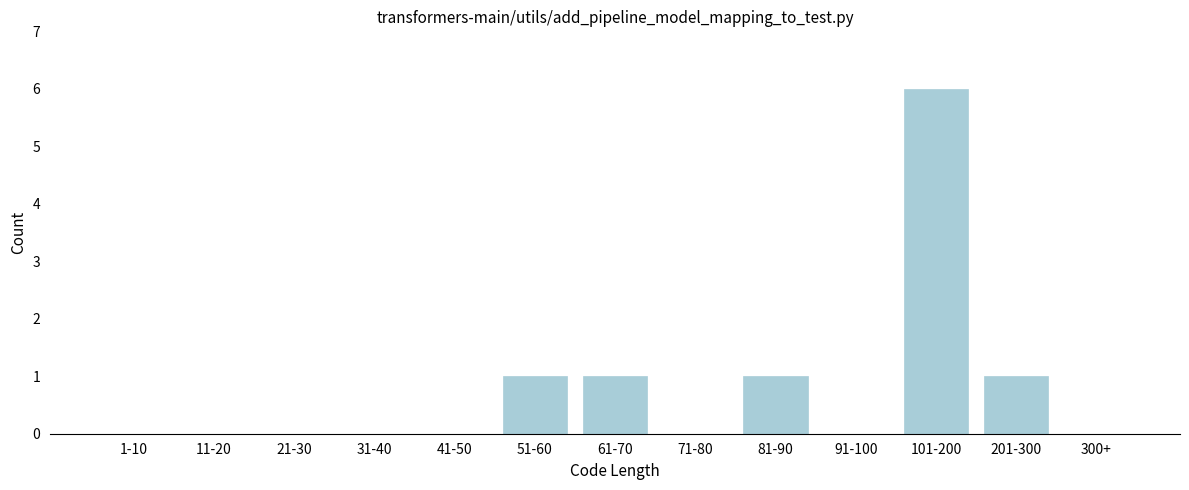

Reading right to left, transcribe all the data shown in this chart.

300+=0	201-300=1	101-200=6	91-100=0	81-90=1	71-80=0	61-70=1	51-60=1	41-50=0	31-40=0	21-30=0	11-20=0	1-10=0